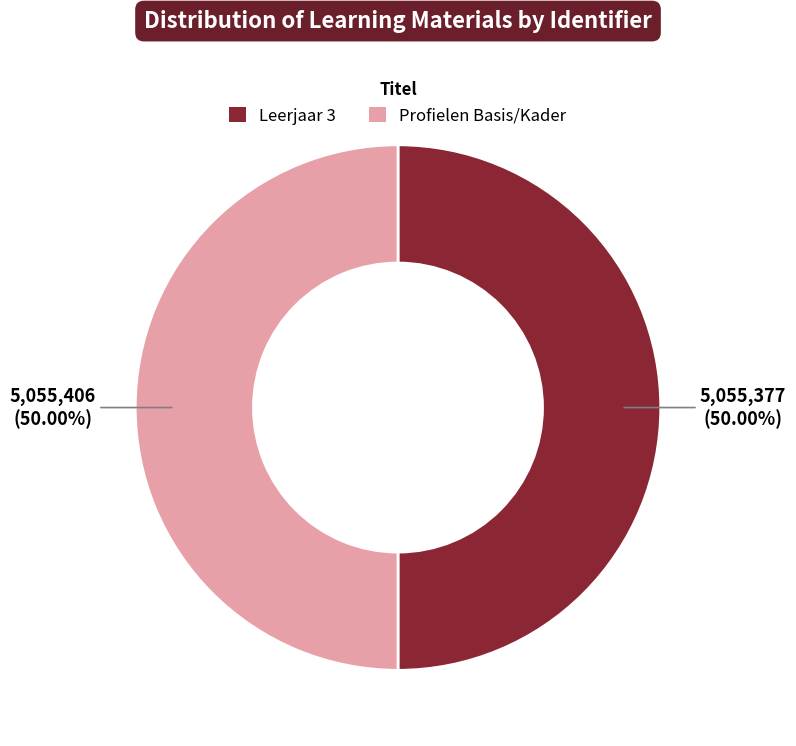

How many slices are in this pie chart?

2